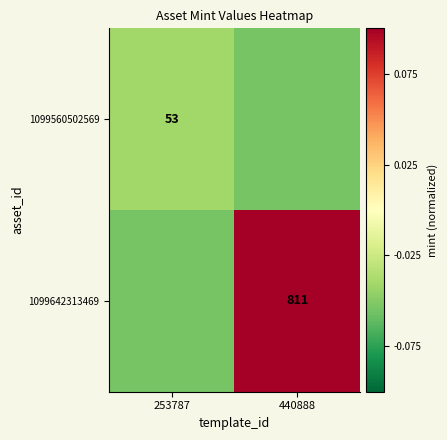

How many negative values does the 1099642313469 series have?

1